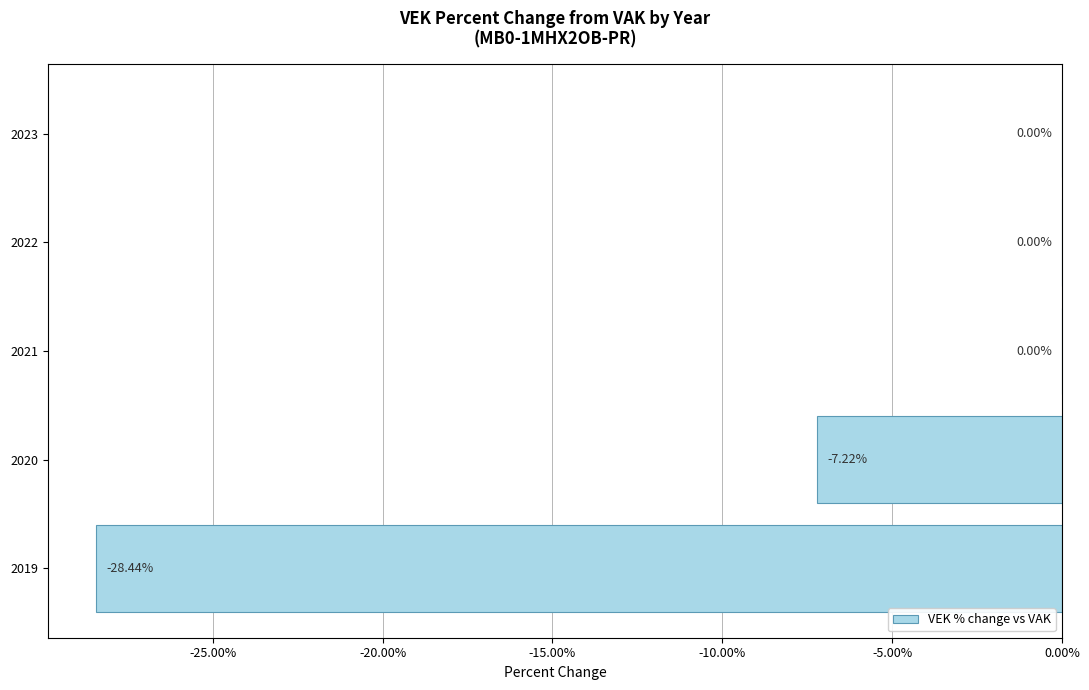

Which has a higher value, 2022 or 2020?

2022